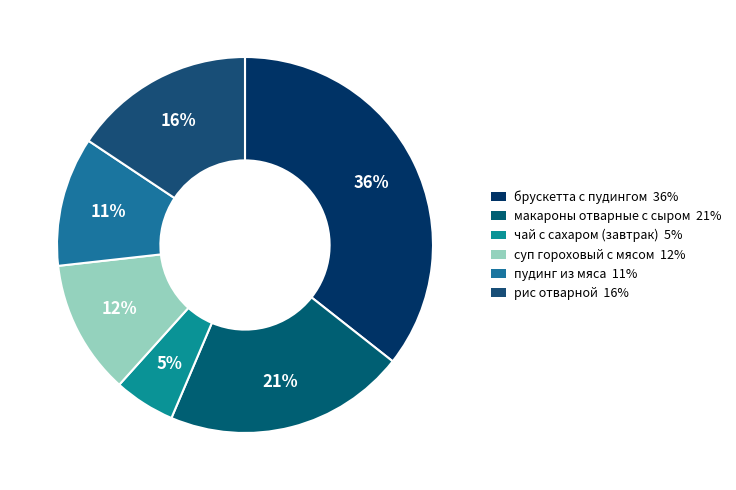

What is the ratio of the value at чай с сахаром (завтрак) to the value at брускетта с пудингом?

0.1